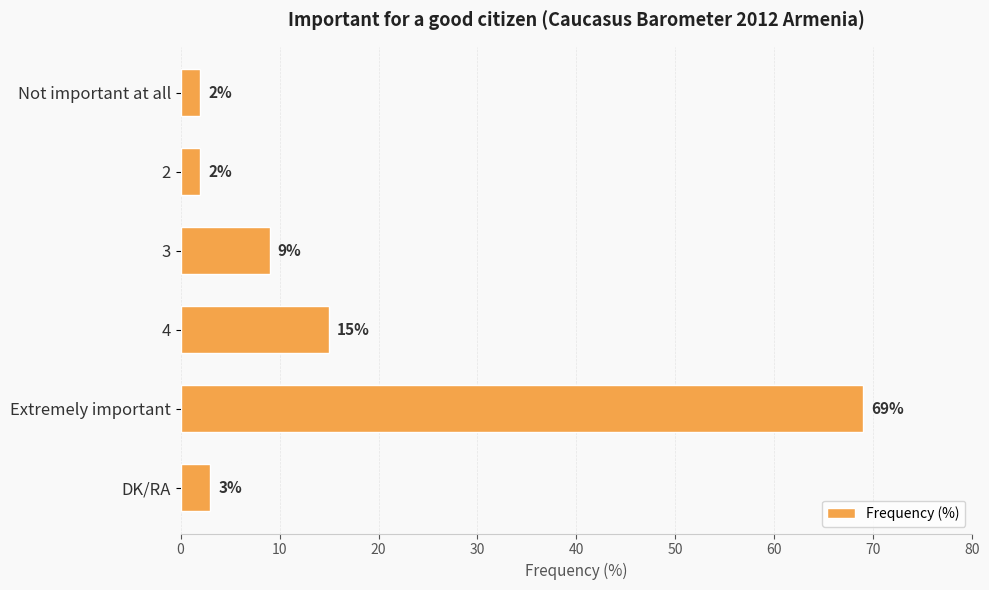

Reading top to bottom, list all the values displayed in this chart.

2	2	9	15	69	3